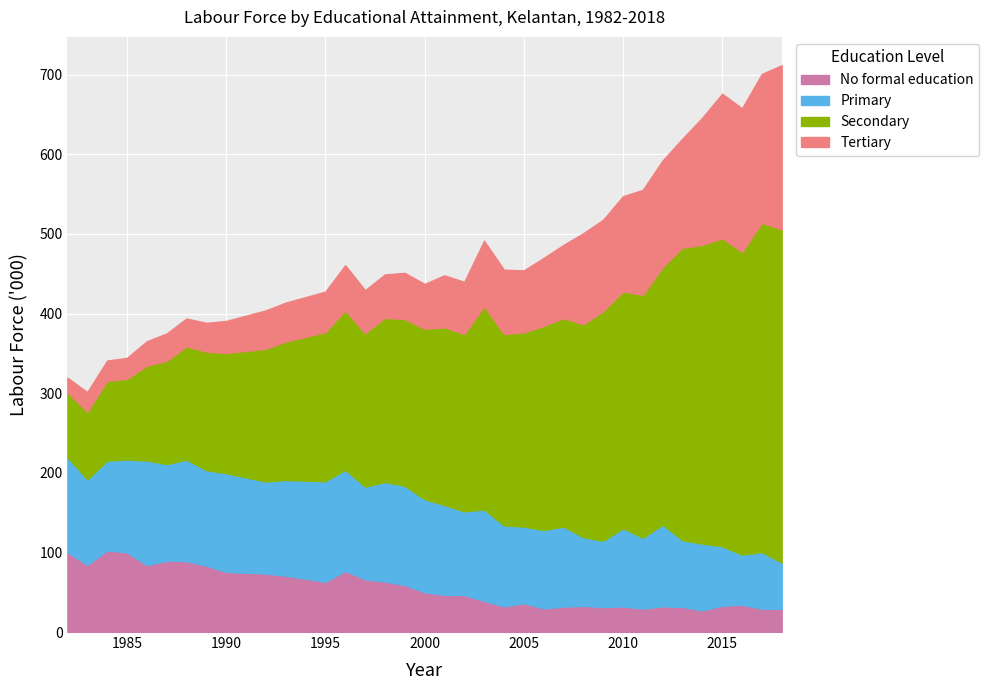

How many categories are shown in the chart?

35